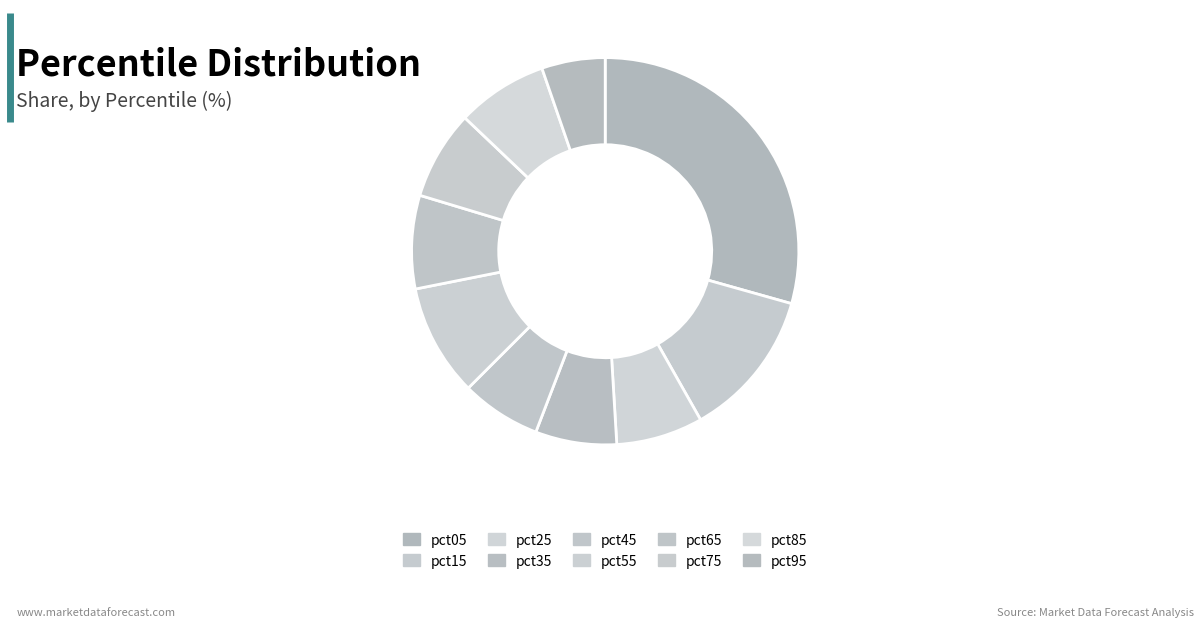

Is it true that pct75 is 7% of the pie?

True